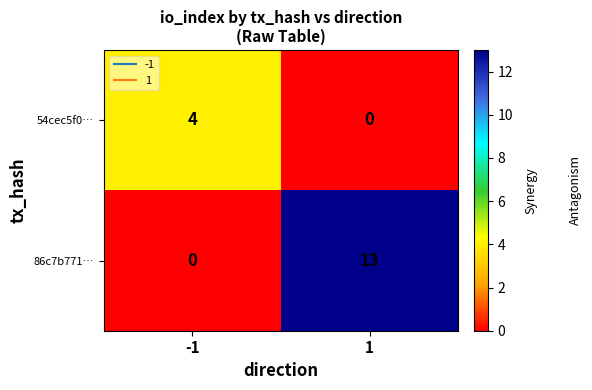

At -1, list the series in order from smallest to largest.

86c7b771…, 54cec5f0…